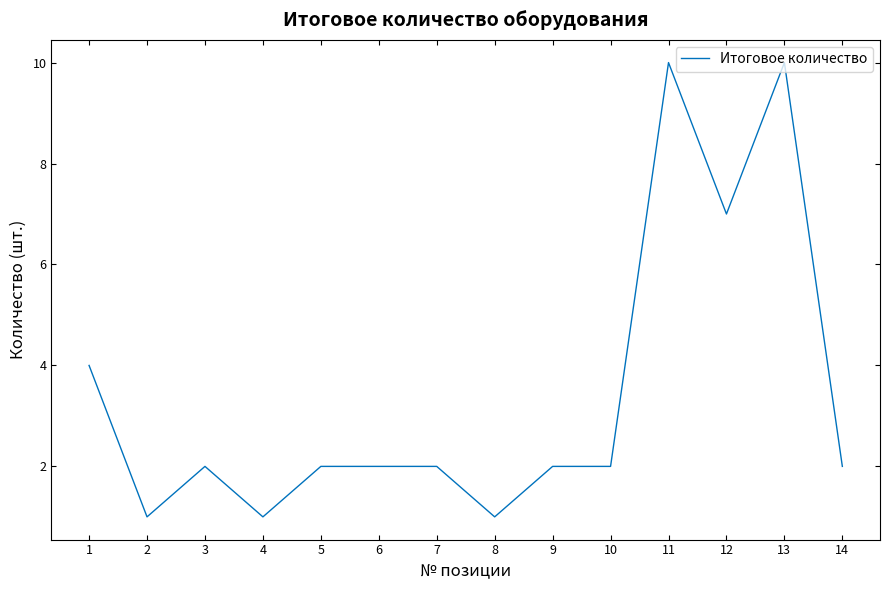

Count the number of data series in this chart.

1